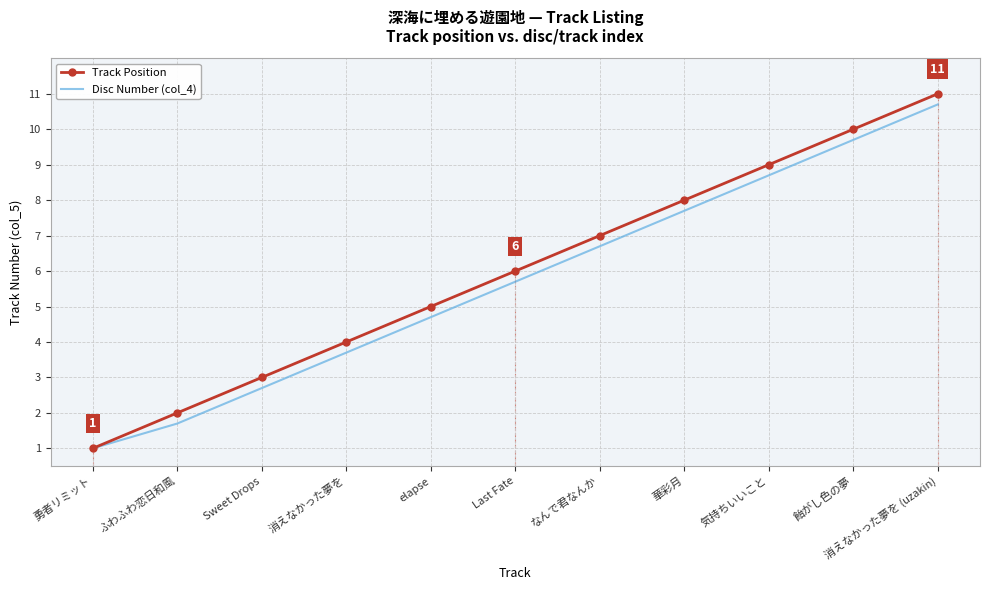

What is the spread (max minus min) of values at 消えなかった夢を (uzakin)?

0.3